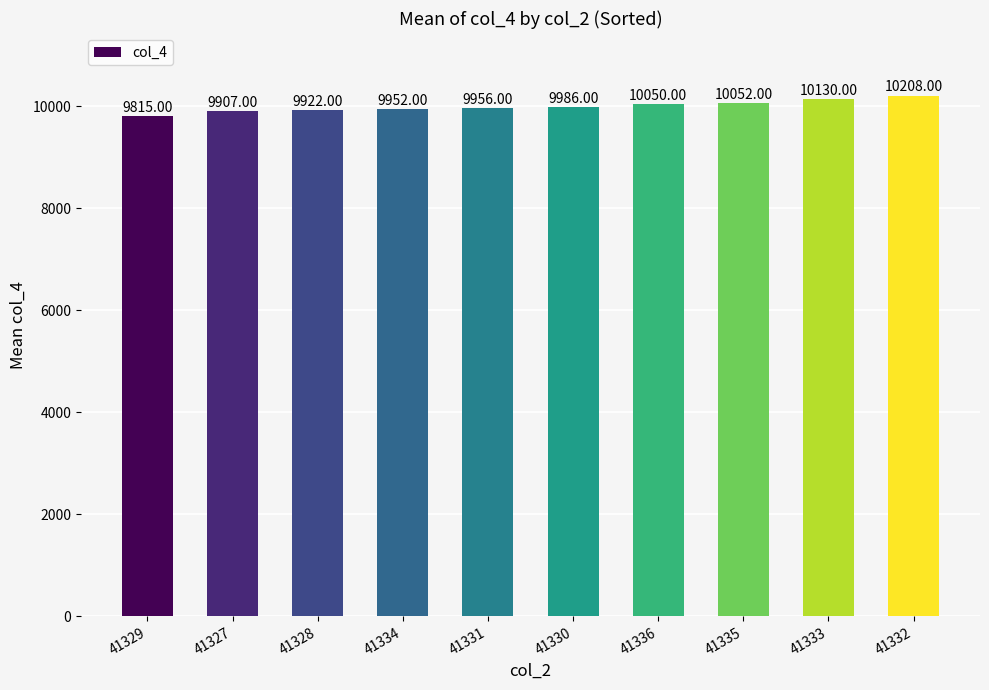

Is it true that the value at 41333 is 15616?

False